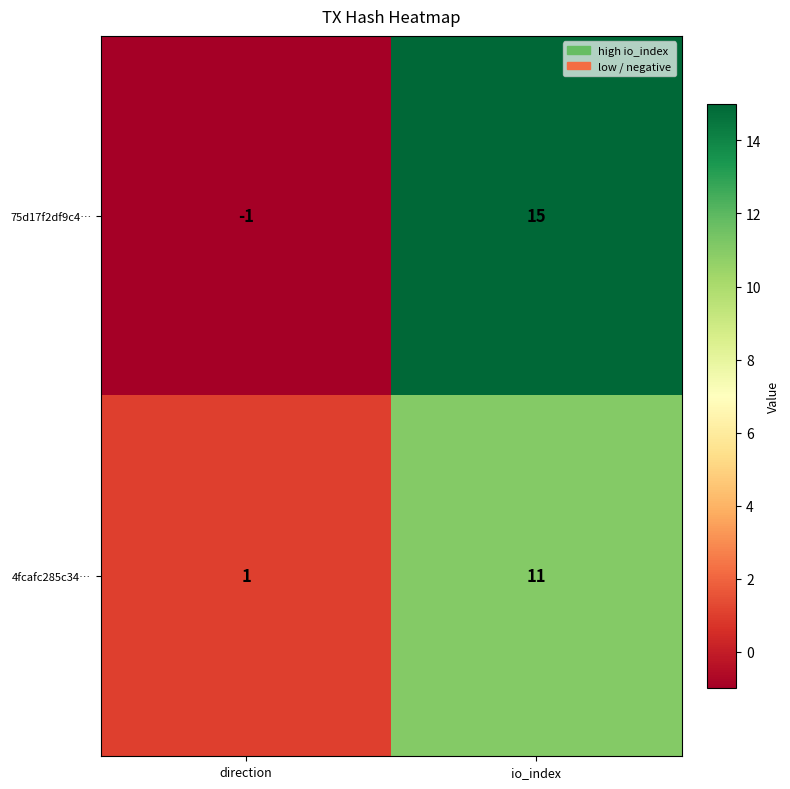

At which label does 75d17f2df9c4… reach its minimum?

direction